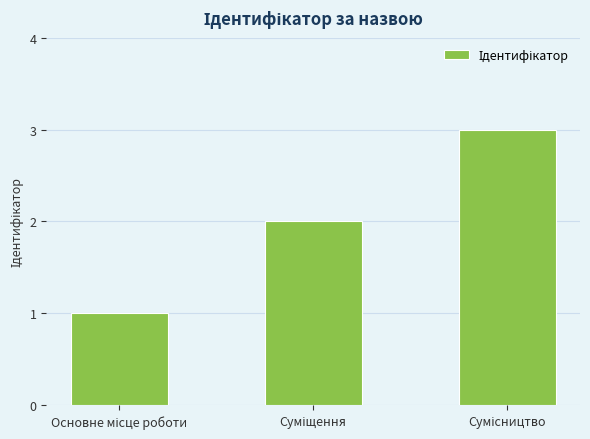

How many distinct data groups are displayed?

1